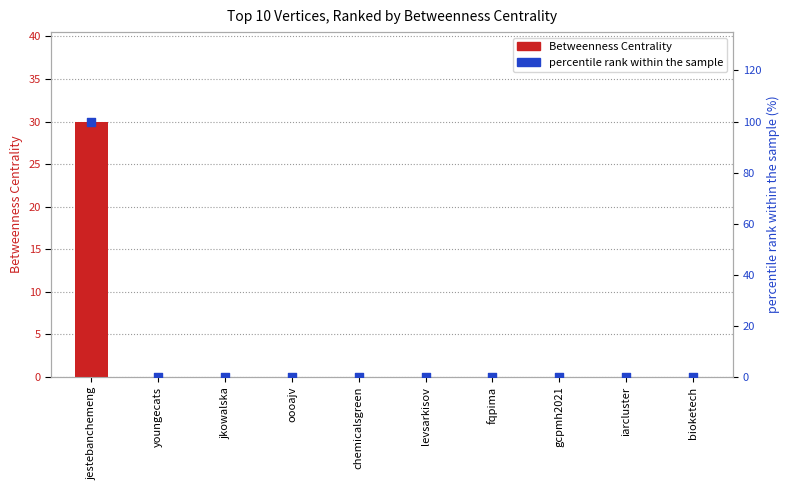

At which category is the sum across all series the highest?

jestebanchemeng